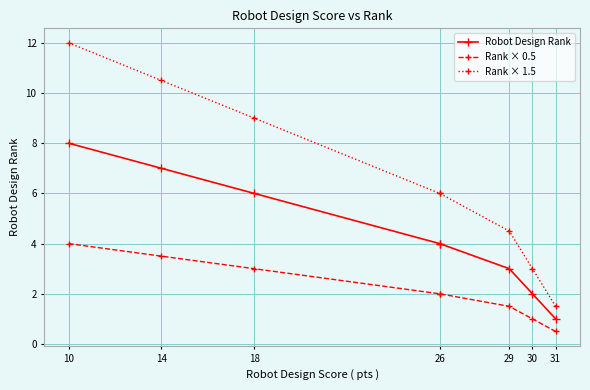

The Rank × 0.5 series shows 1.3 at 26. True or false?

False